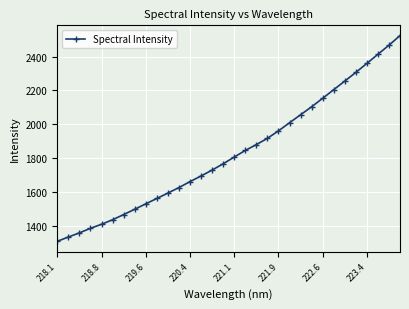

What is the maximum value shown in the chart?

2524.7